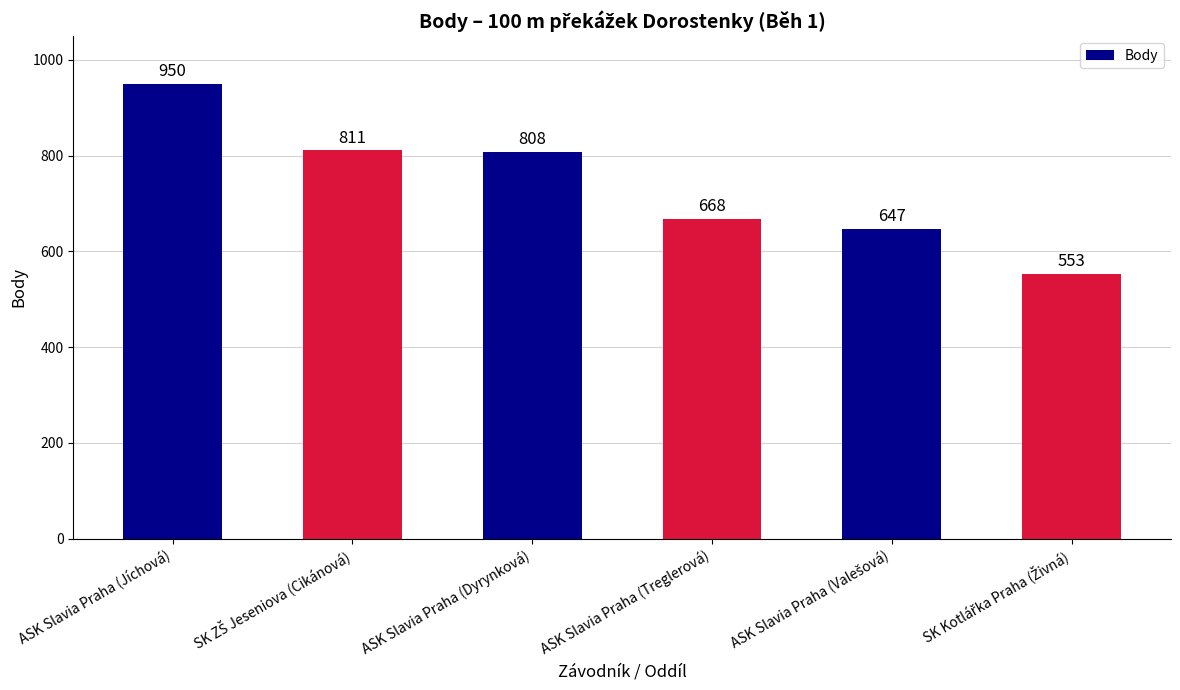

The chart shows a value of 1423 at ASK Slavia Praha (Dyrynková). True or false?

False